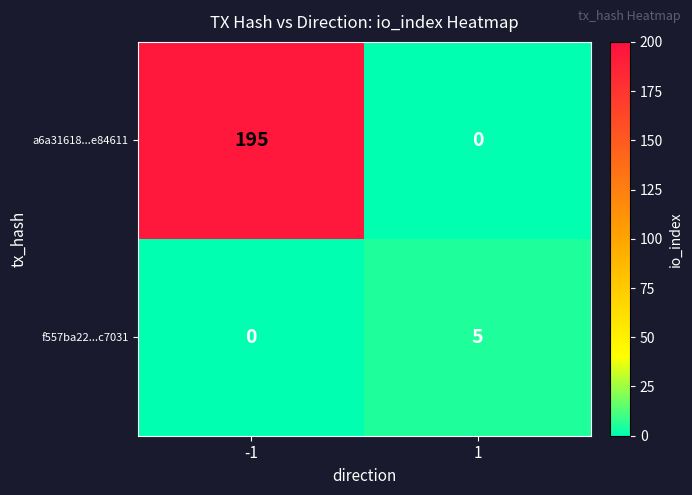

How many series are shown in this chart?

2